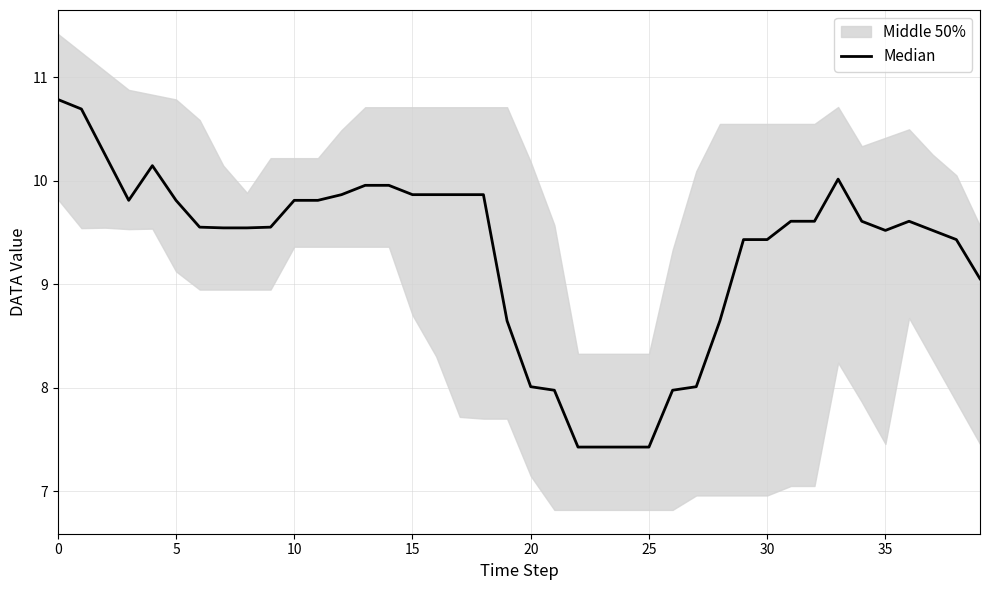

What is the average value?

9.3